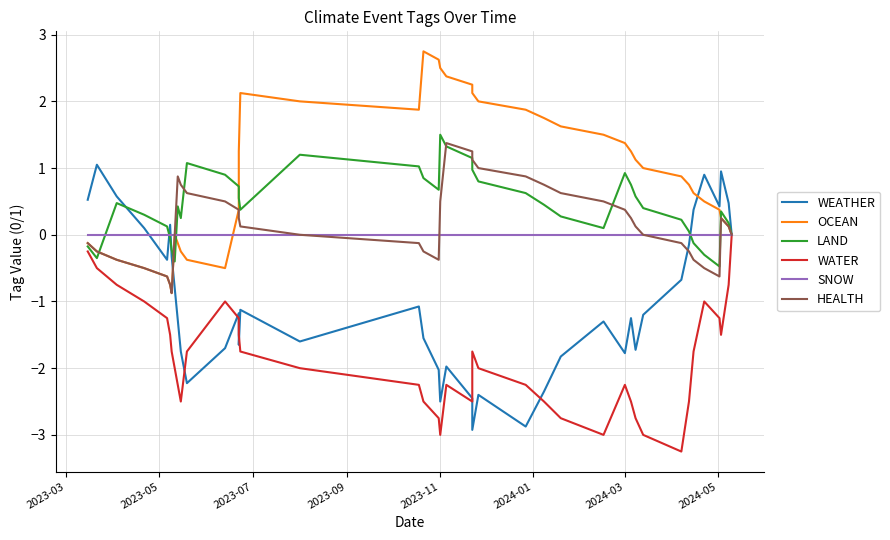

What is the value of the OCEAN point at the 4th from the left?

-0.5